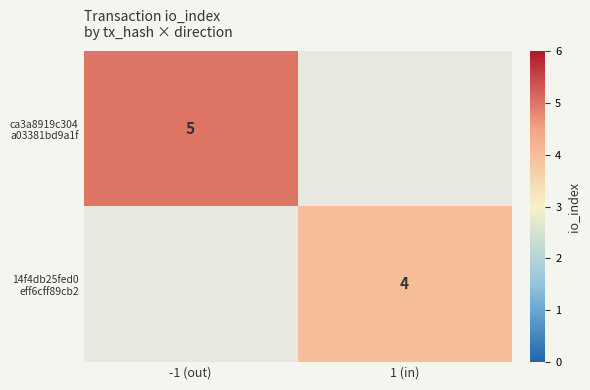

At how many categories does at least one series exceed 4?

1